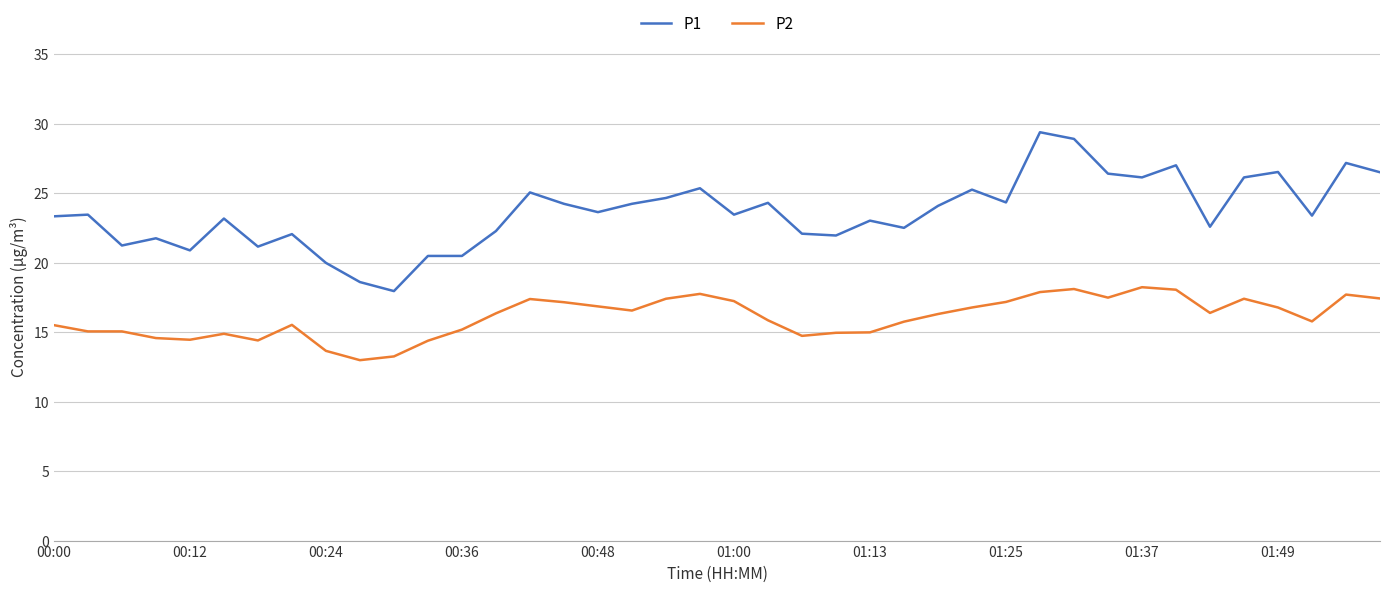

List the series in order of their overall mean, lowest first.

P2, P1